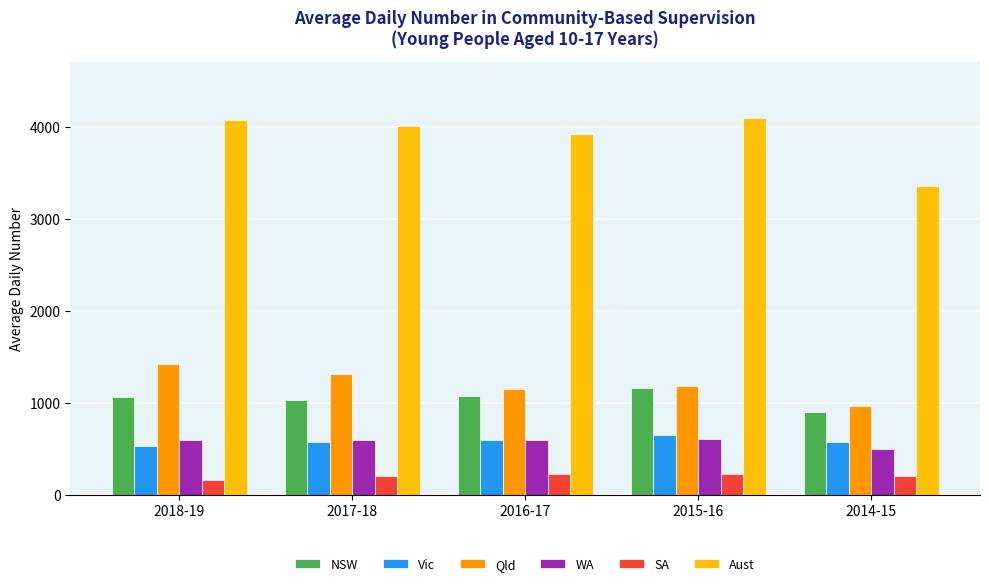

Which series has the widest spread of values?

Aust